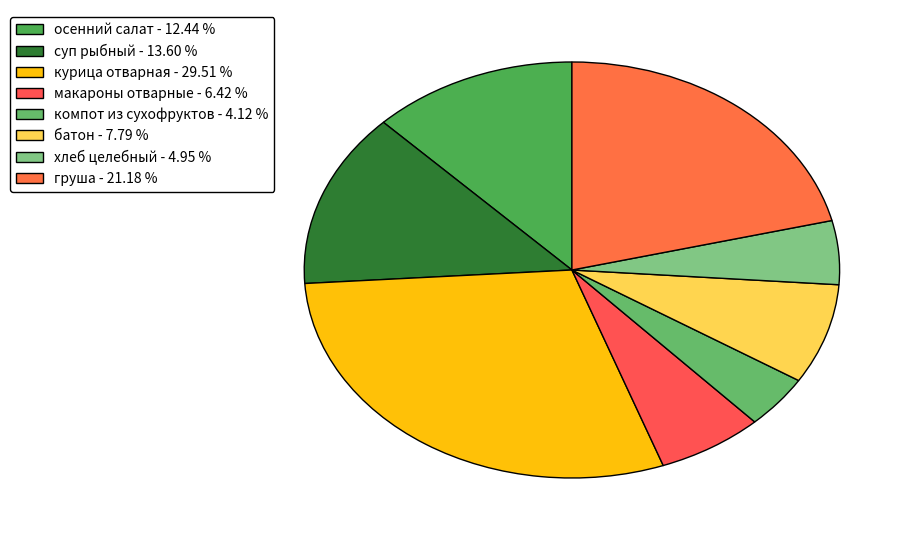

How many slices are in this pie chart?

8